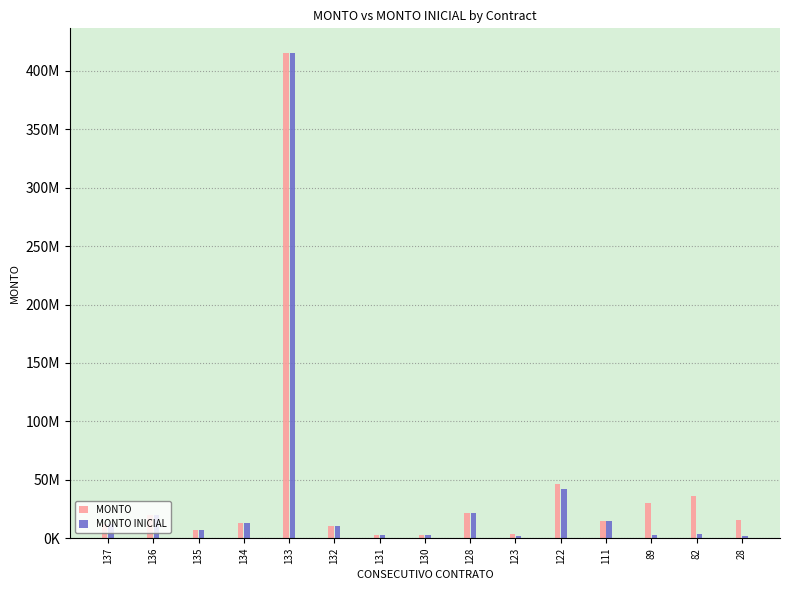

Does the chart contain stacked bars?

No